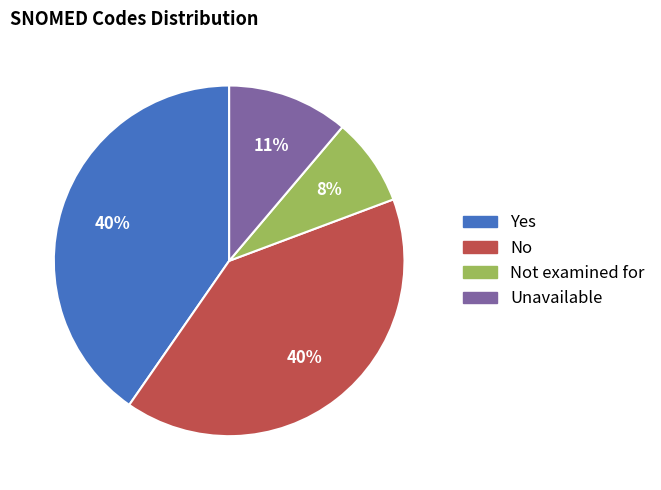

To the nearest percent, what percentage of the pie is Not examined for?

8%